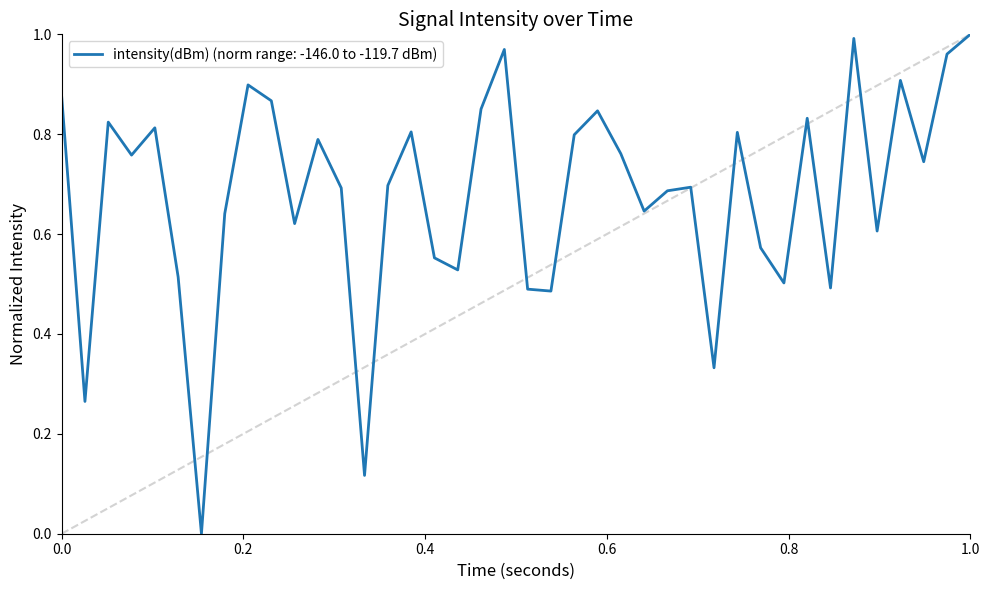

What is the difference between the second highest and second lowest values?

0.9